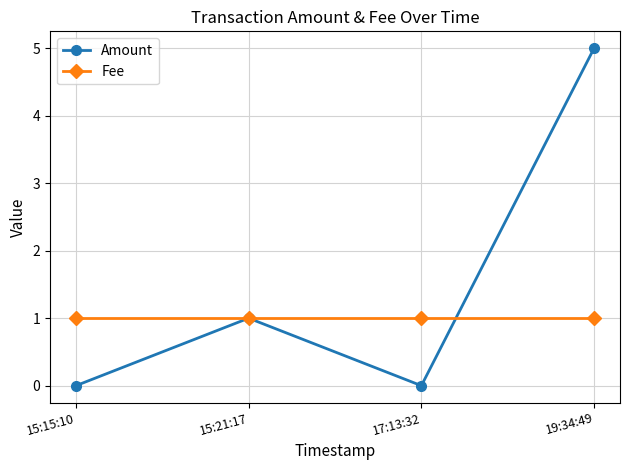

What is the label of the 1st point from the right?

19:34:49